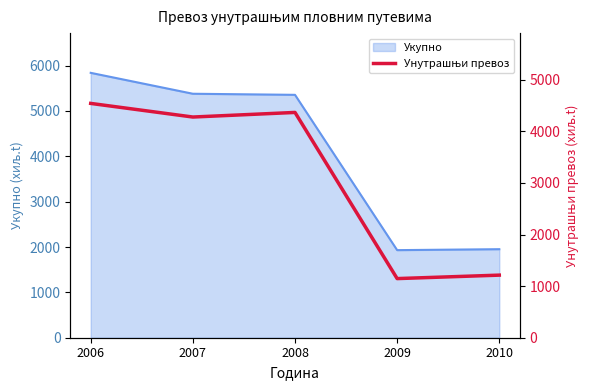

What is the maximum value for Укупно?

5840